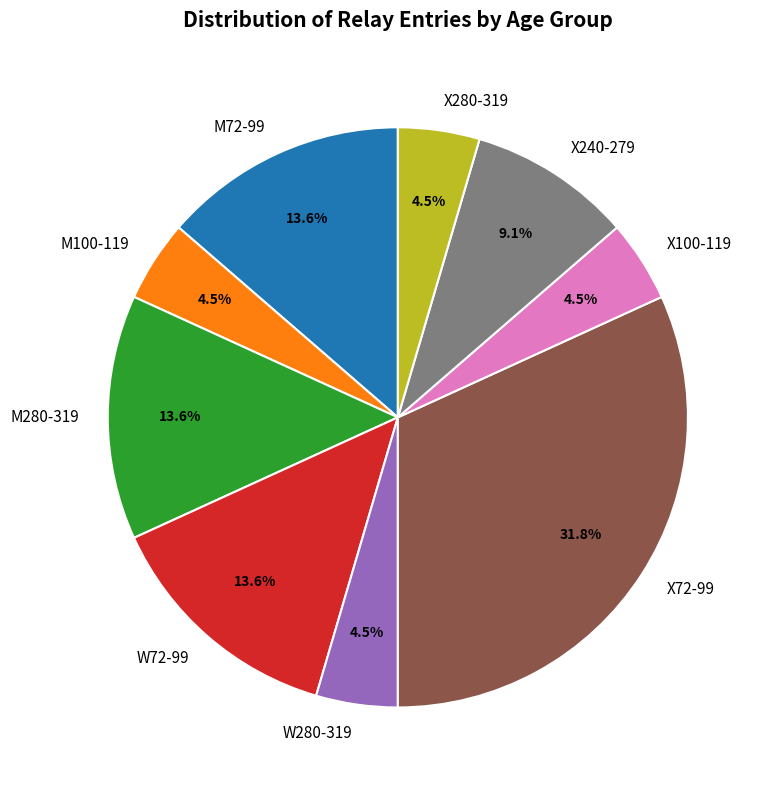

To the nearest percent, what is the average slice percentage?

11%